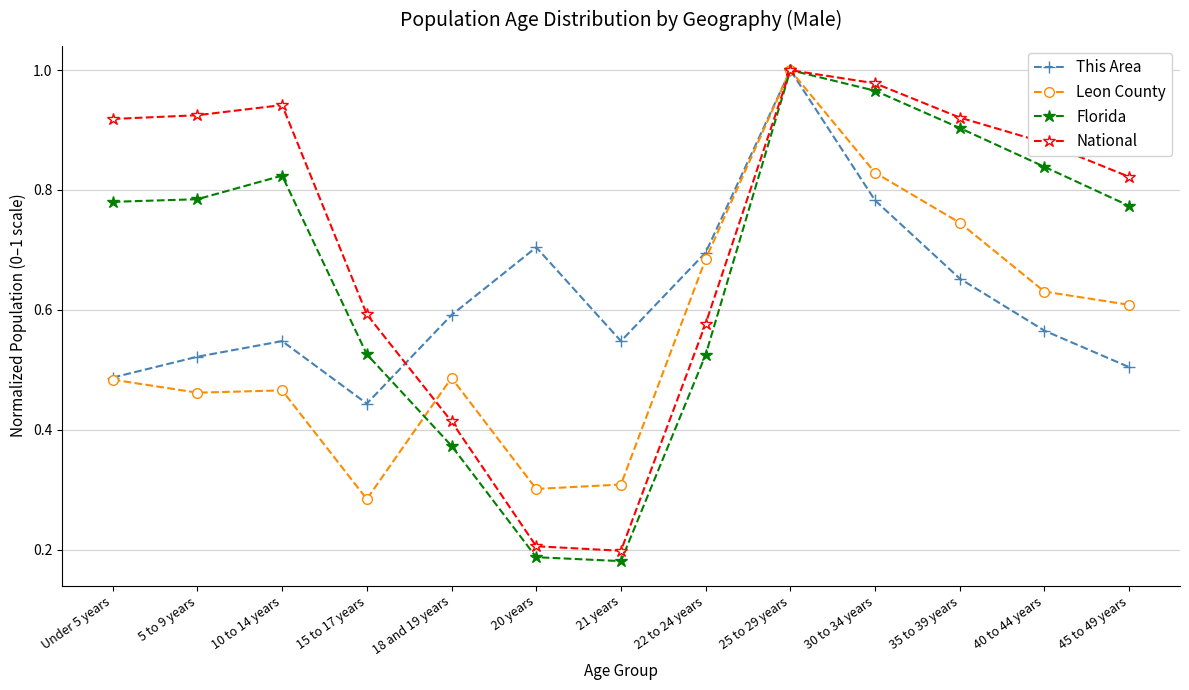

At which category does the chart reach its peak across all series?

25 to 29 years